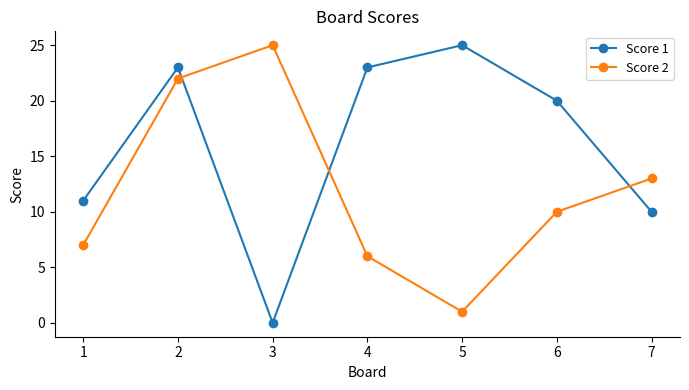

What is the difference between the Score 2 values at 4 and 2?

16